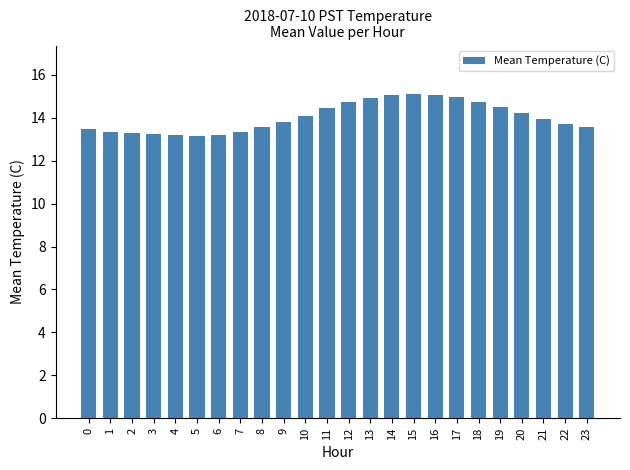

What is the ratio of the value at 6 to the value at 3?

1.0